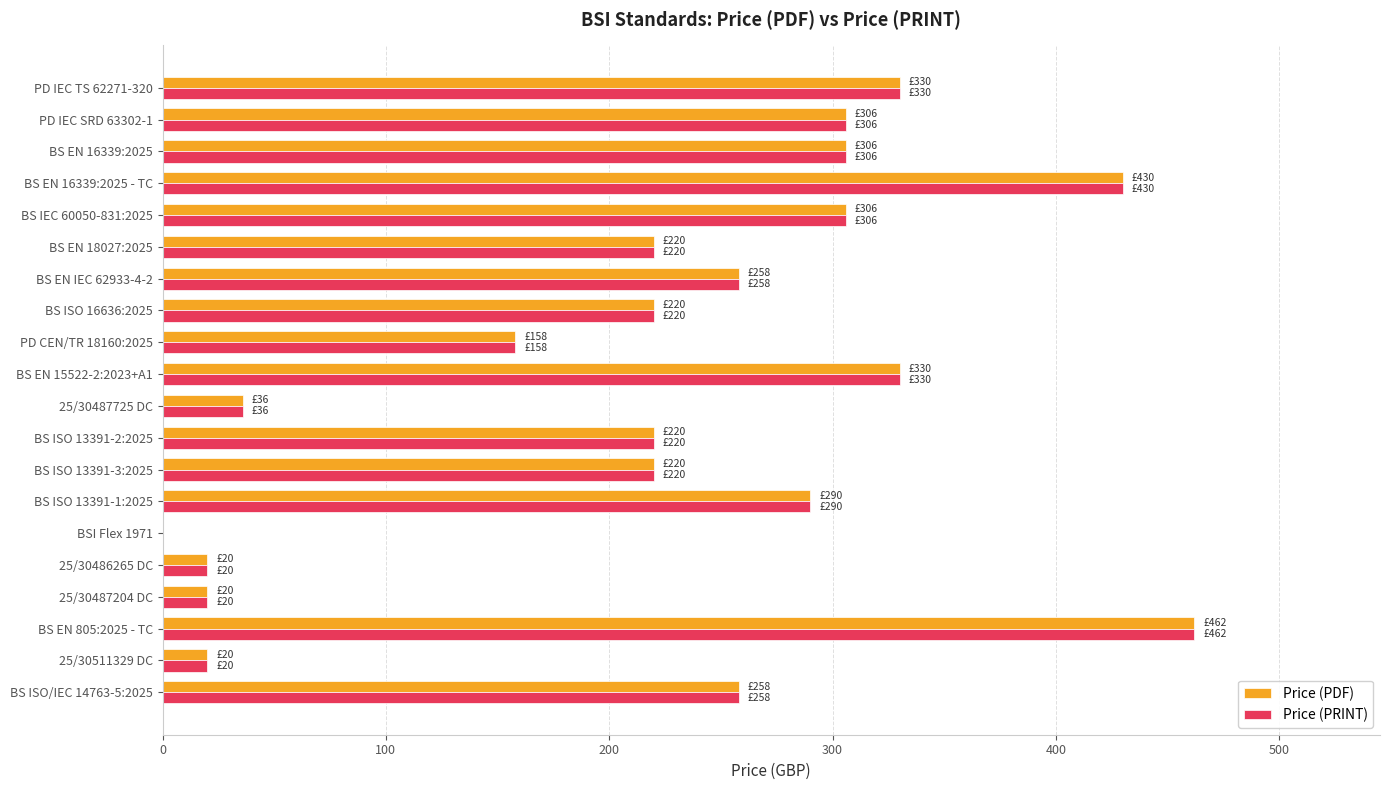

How many values in Price (PDF) are above zero?

19